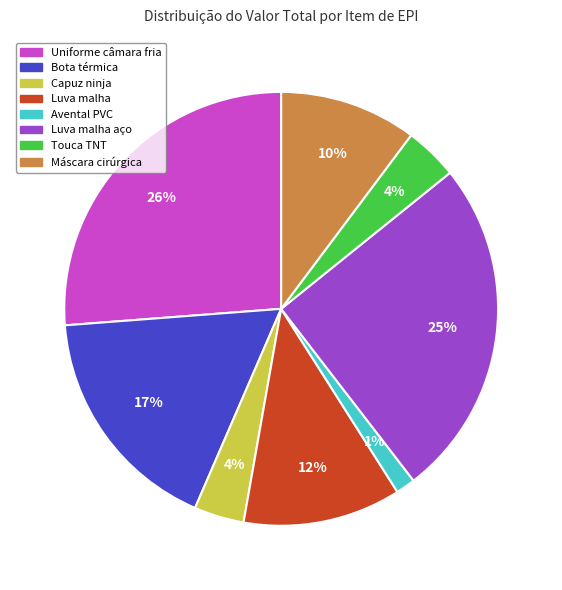

Is there a majority slice in this chart?

No